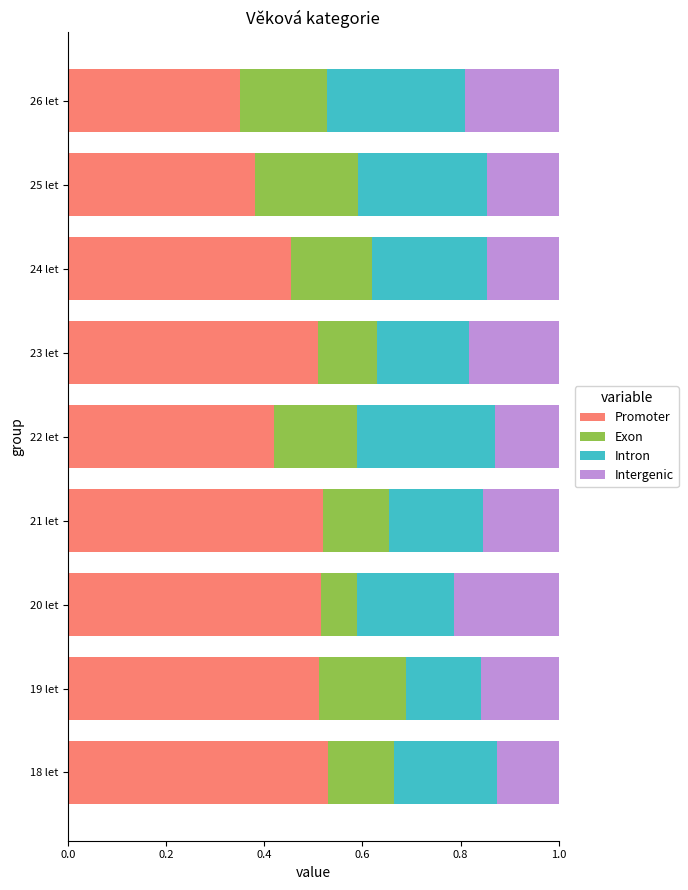

What is the total value across all series at 21 let?

1.0